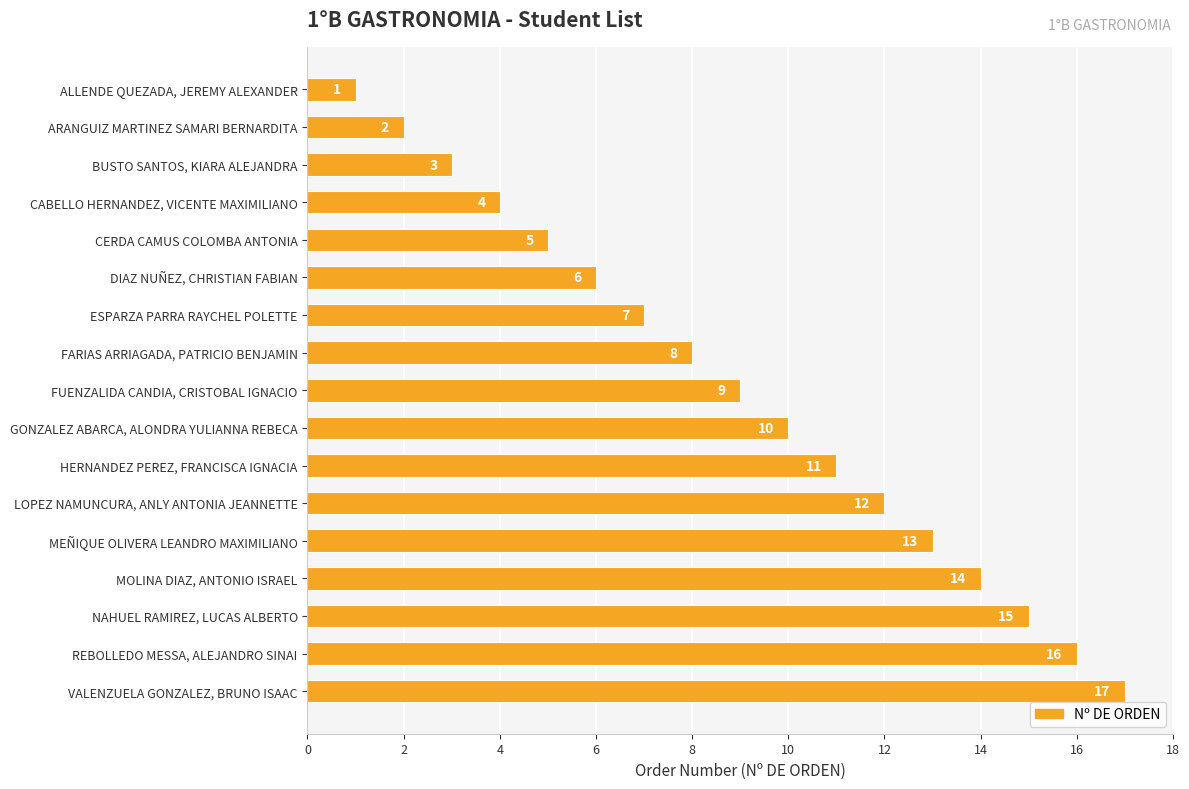

Which has a higher value, DIAZ NUÑEZ, CHRISTIAN FABIAN or CABELLO HERNANDEZ, VICENTE MAXIMILIANO?

DIAZ NUÑEZ, CHRISTIAN FABIAN